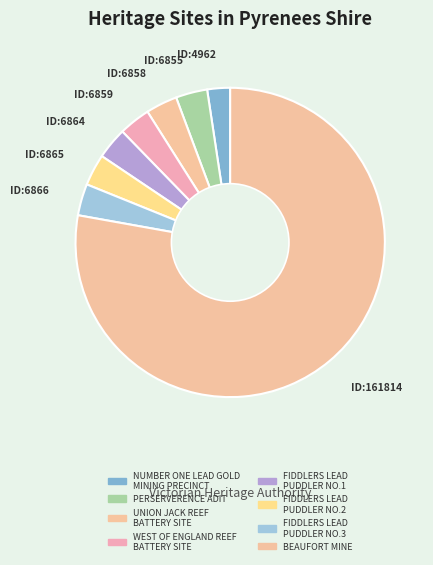

Count the number of slices in the pie.

8